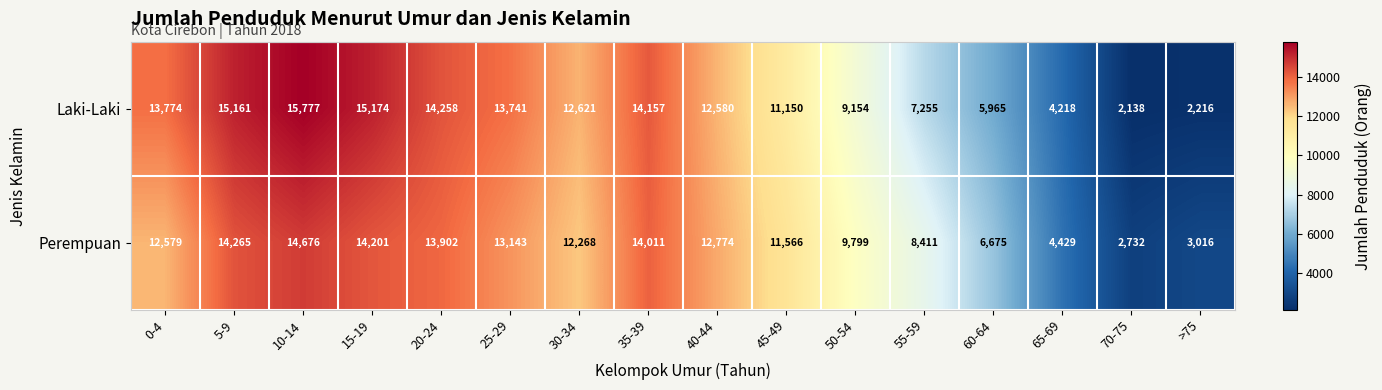

What is the lowest value of the Perempuan series?

2732